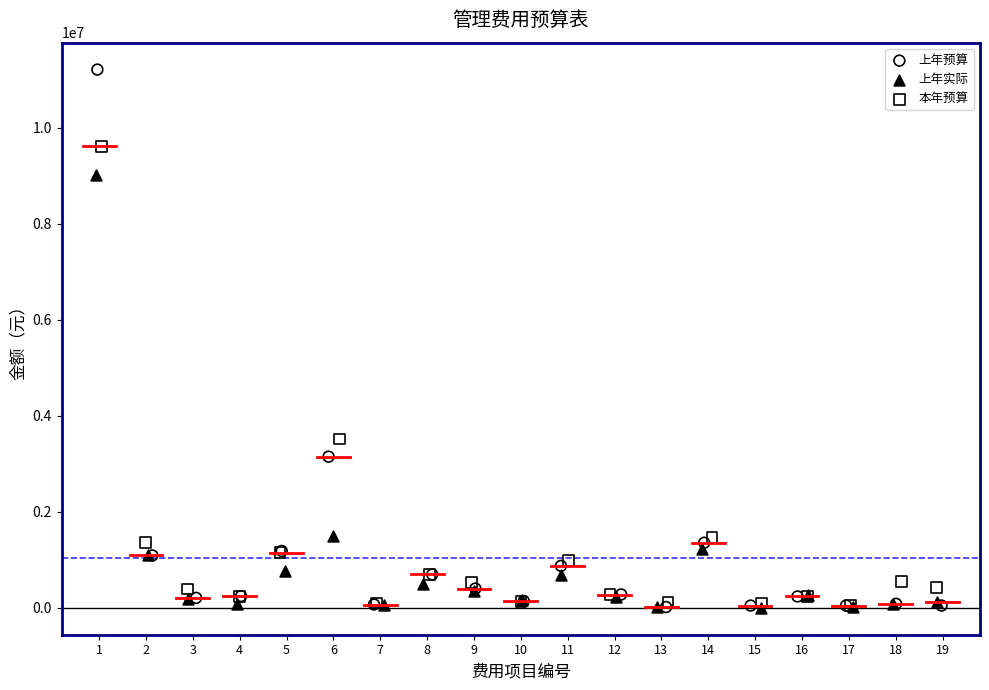

Which series has the widest spread of Y values?

上年预算